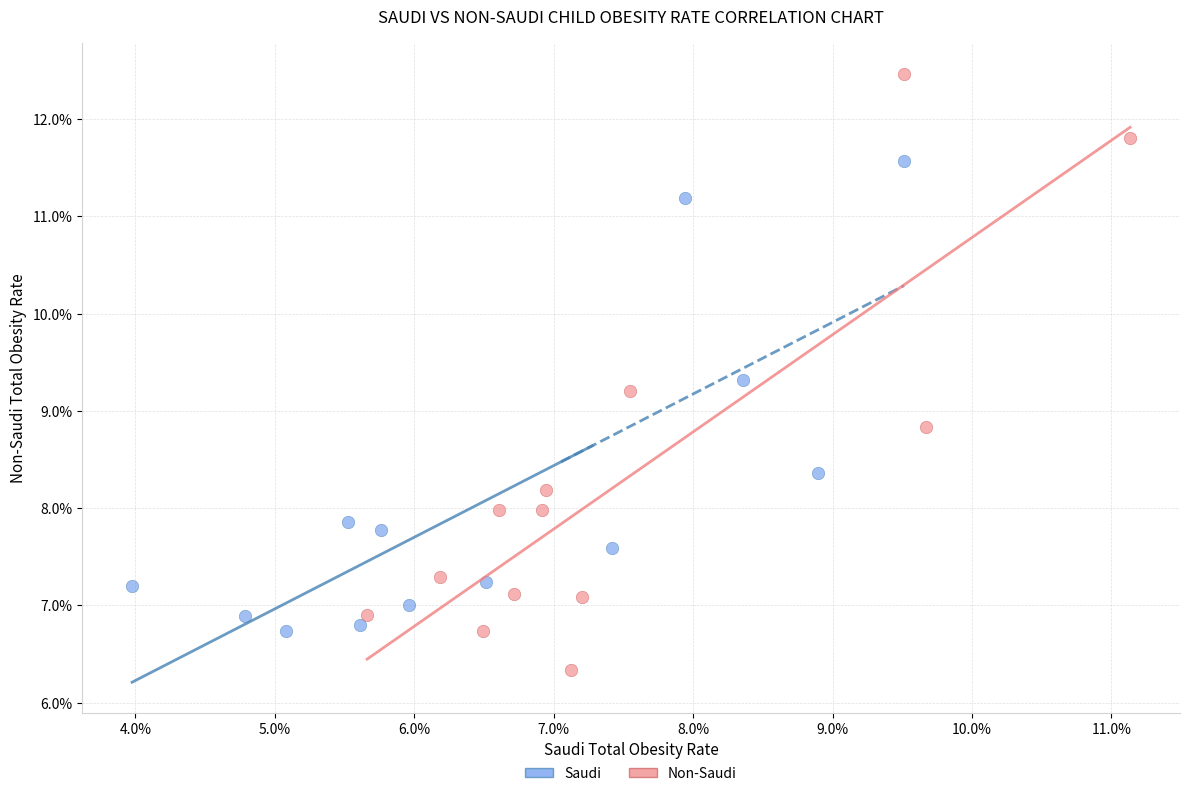

What are all the series names shown in the legend?

Saudi, Non-Saudi